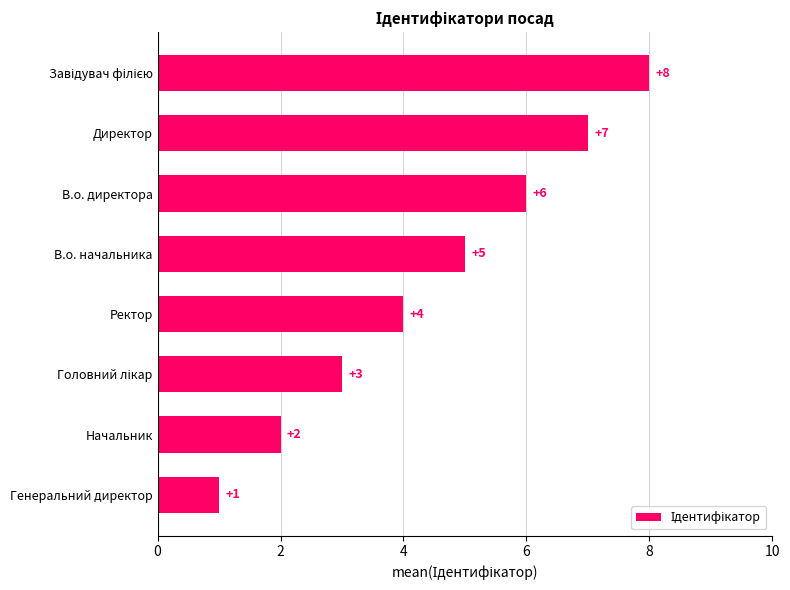

What is the difference between the maximum and minimum values?

7